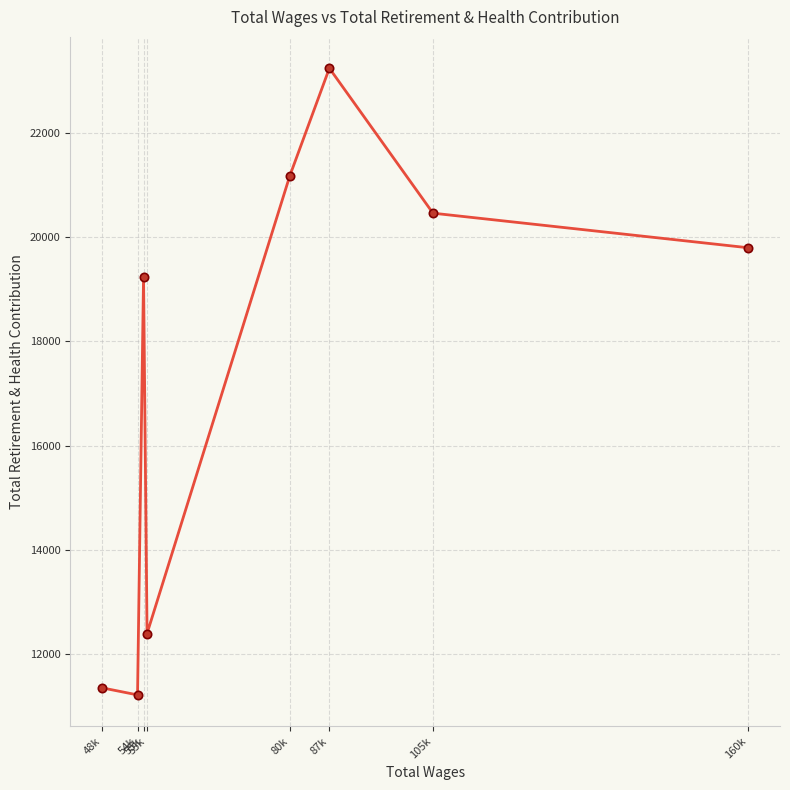

The chart shows a value of 23234 at 87k. True or false?

True